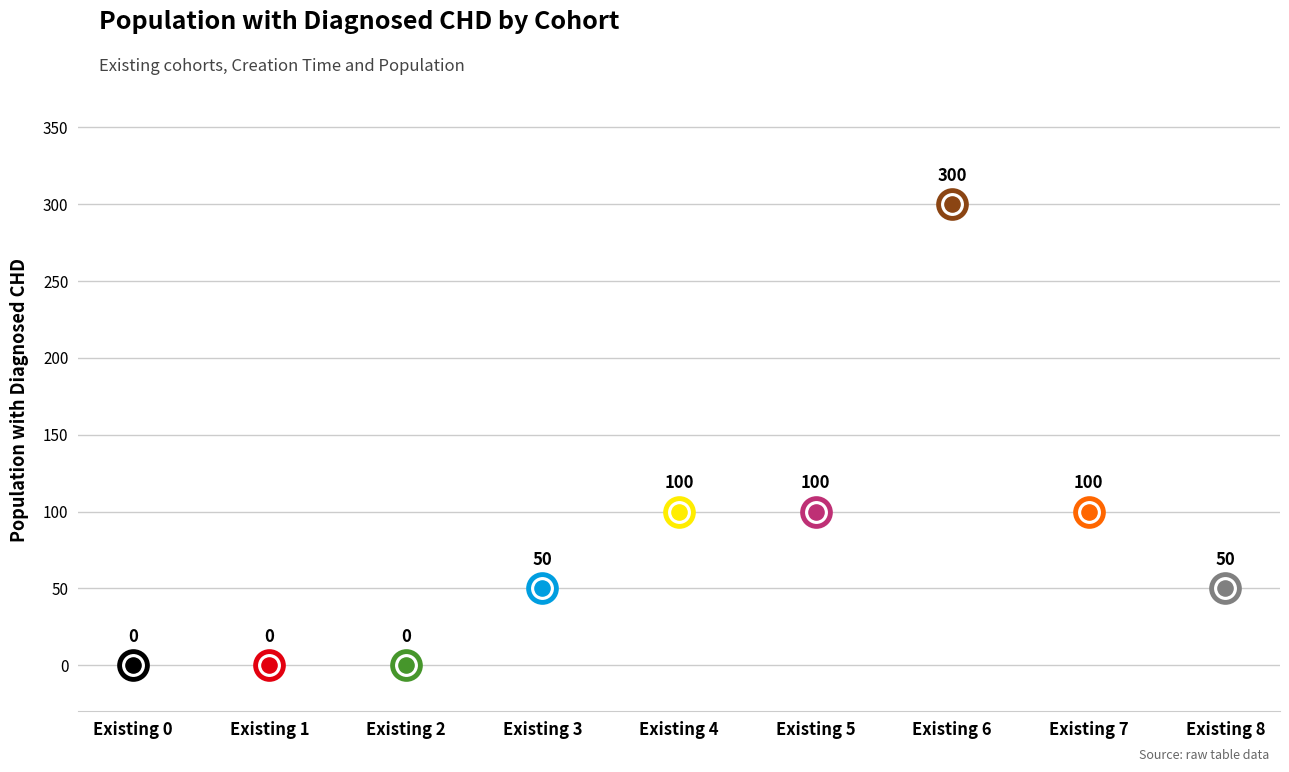

What is the change in value from Existing 2 to Existing 7?

+100